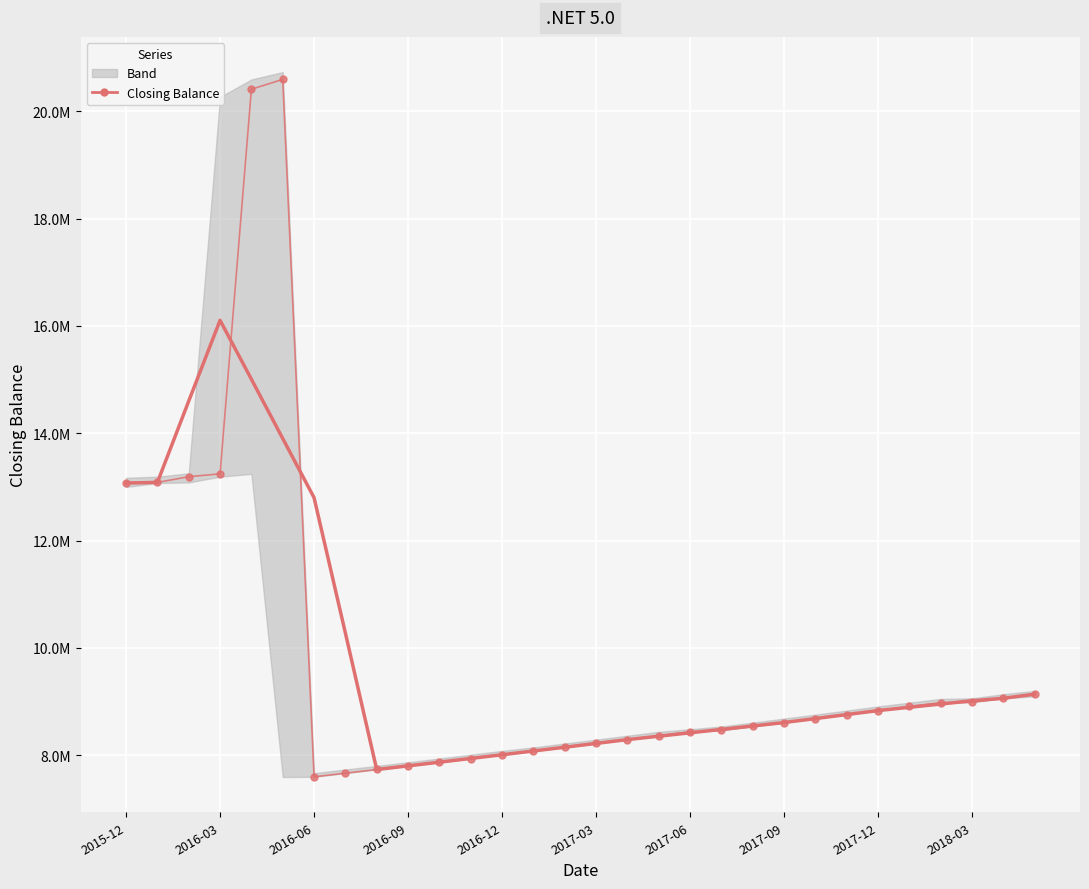

Reading left to right, extract all data points from this chart.

Closing Balance (raw): 13072924.7	13083938.2	13190491.6	13243614.9	20408388.6	20590386.7	7600680.5	7668461.9	7736847.7	7803617.8	7870964.1	7941155.8	8011973.5	8083422.8	8148533.1	8221200.1	8292150.2	8366098.0	8438298.6	8464364.9	8538051.2	8609981.4	8684935.4	8758103.0	8834346.5	8911253.7	8981323.0	8988704.9	9062584.7	9139554.6
Closing Balance (smooth): 13072924.7	13083938.2	14599871.6	16103364.0	15006712.5	13902306.5	12800953.1	10279998.9	7736114.4	7804209.5	7872911.8	7942226.8	8011209.9	8081257.1	8151456.0	8222280.9	8293256.0	8356422.4	8419792.6	8483358.8	8547126.3	8611087.2	8685083.5	8759724.0	8833992.3	8894746.2	8955642.6	9016684.2	9062584.7	9139554.6